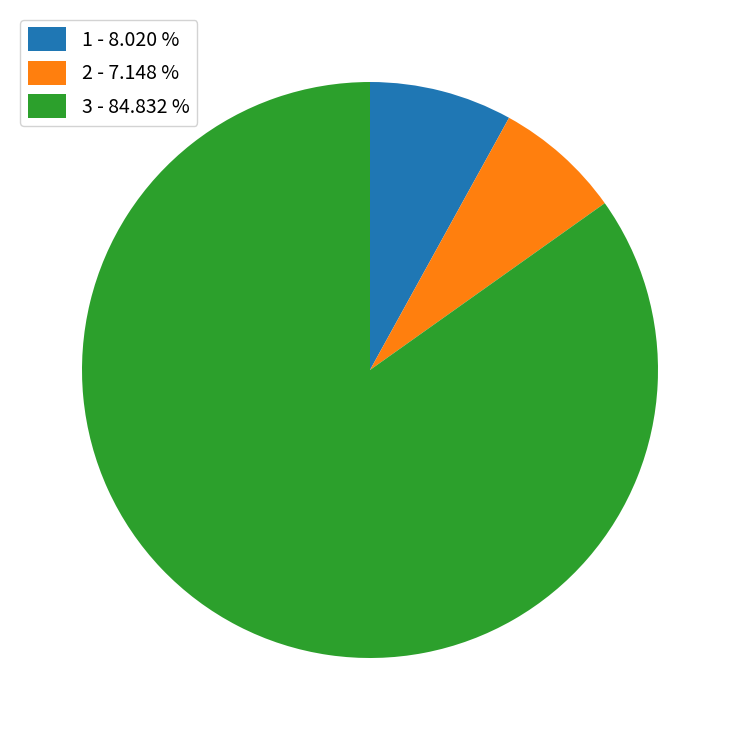

True or false: 1 accounts for 15% of the total.

False